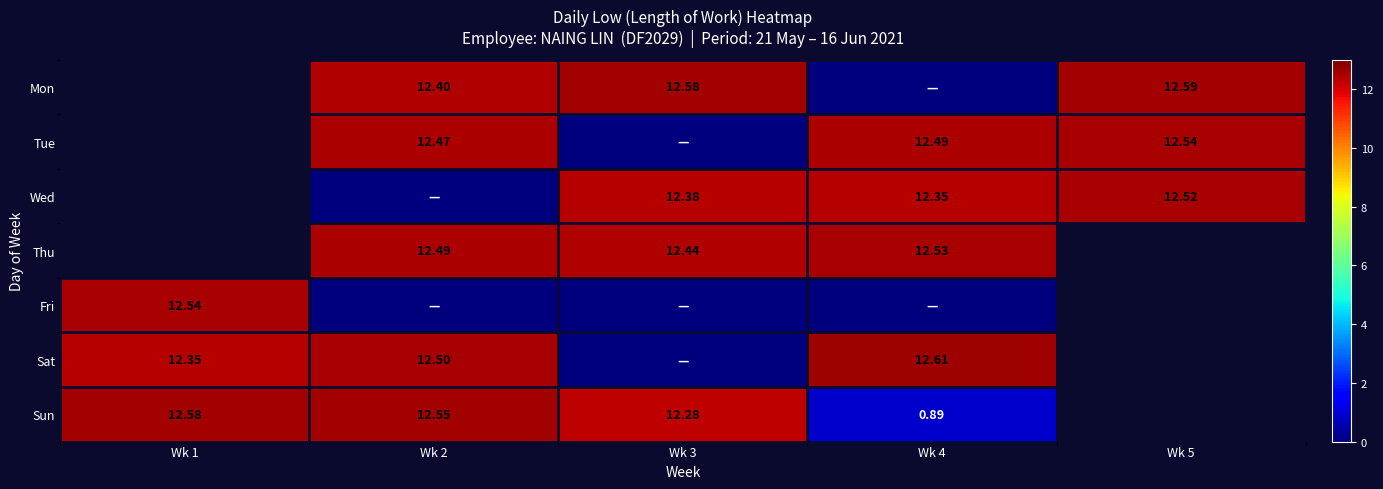

Is the value of Sat at Wk 1 greater than the value of Tue at Wk 4?

No